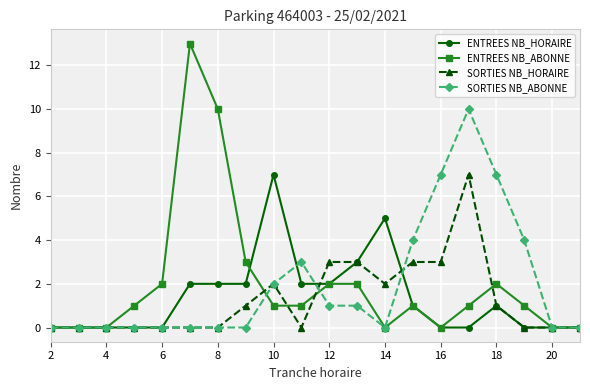

Reading left to right, list all the values displayed in this chart.

ENTREES NB_HORAIRE: 0	0	0	0	0	2	2	2	7	2	2	3	5	1	0	0	1	0	0	0
ENTREES NB_ABONNE: 0	0	0	1	2	13	10	3	1	1	2	2	0	1	0	1	2	1	0	0
SORTIES NB_HORAIRE: 0	0	0	0	0	0	0	1	2	0	3	3	2	3	3	7	1	0	0	0
SORTIES NB_ABONNE: 0	0	0	0	0	0	0	0	2	3	1	1	0	4	7	10	7	4	0	0